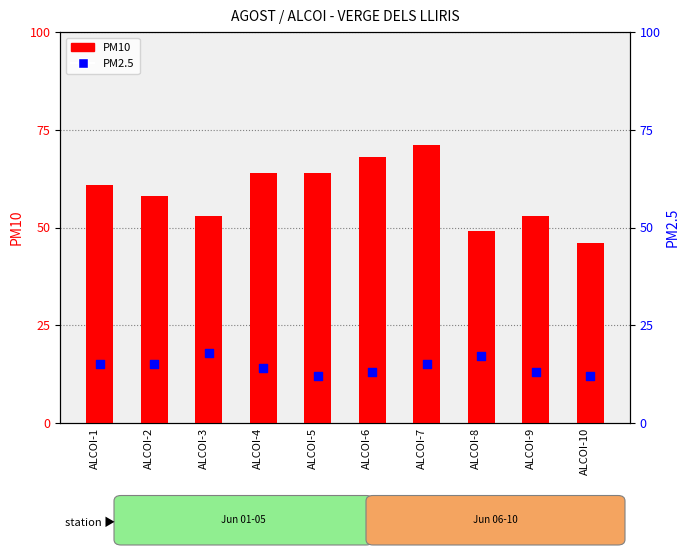

Which series has the largest total across all categories?

PM10